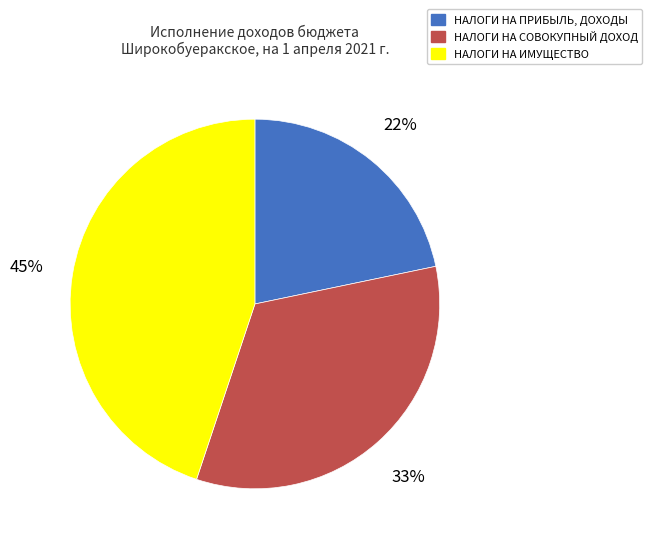

Rank the categories by value from lowest to highest.

НАЛОГИ НА ПРИБЫЛЬ, ДОХОДЫ, НАЛОГИ НА СОВОКУПНЫЙ ДОХОД, НАЛОГИ НА ИМУЩЕСТВО